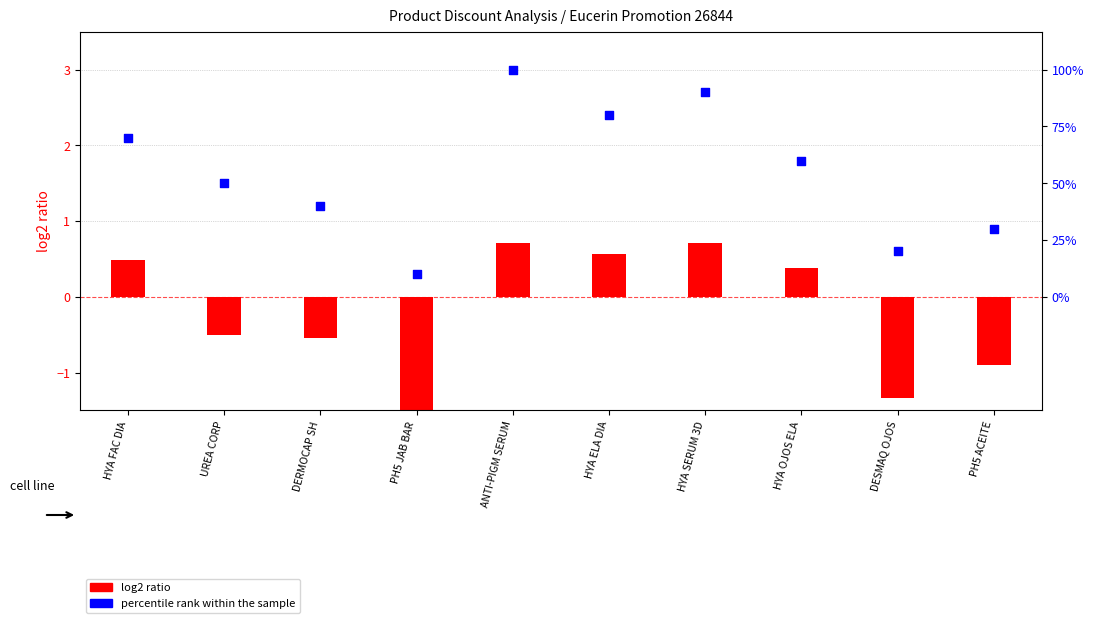

Which series reaches the maximum Y coordinate?

percentile rank within the sample